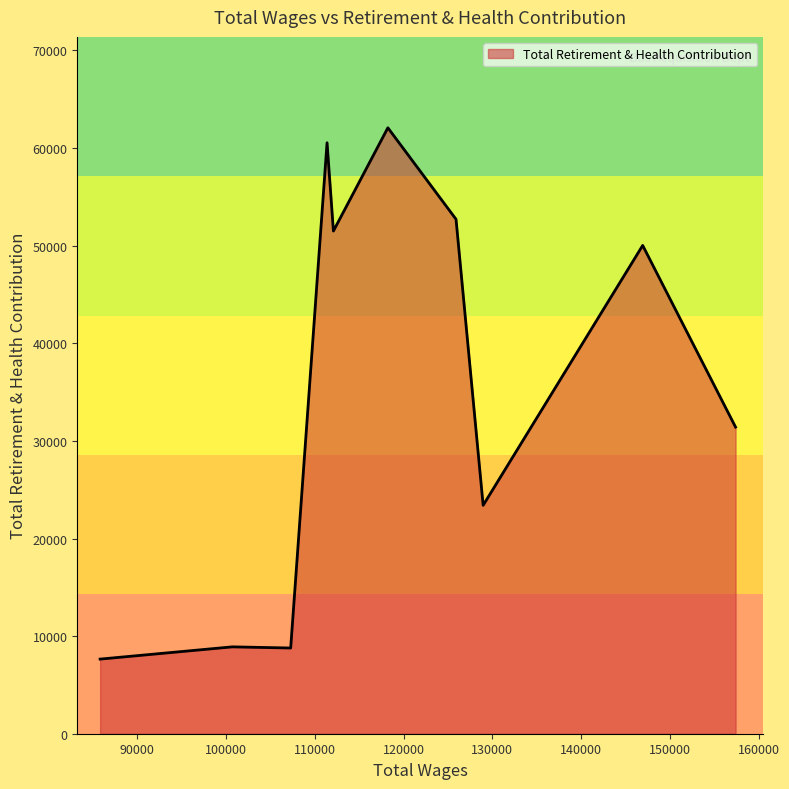

Does the chart have visible grid lines?

No